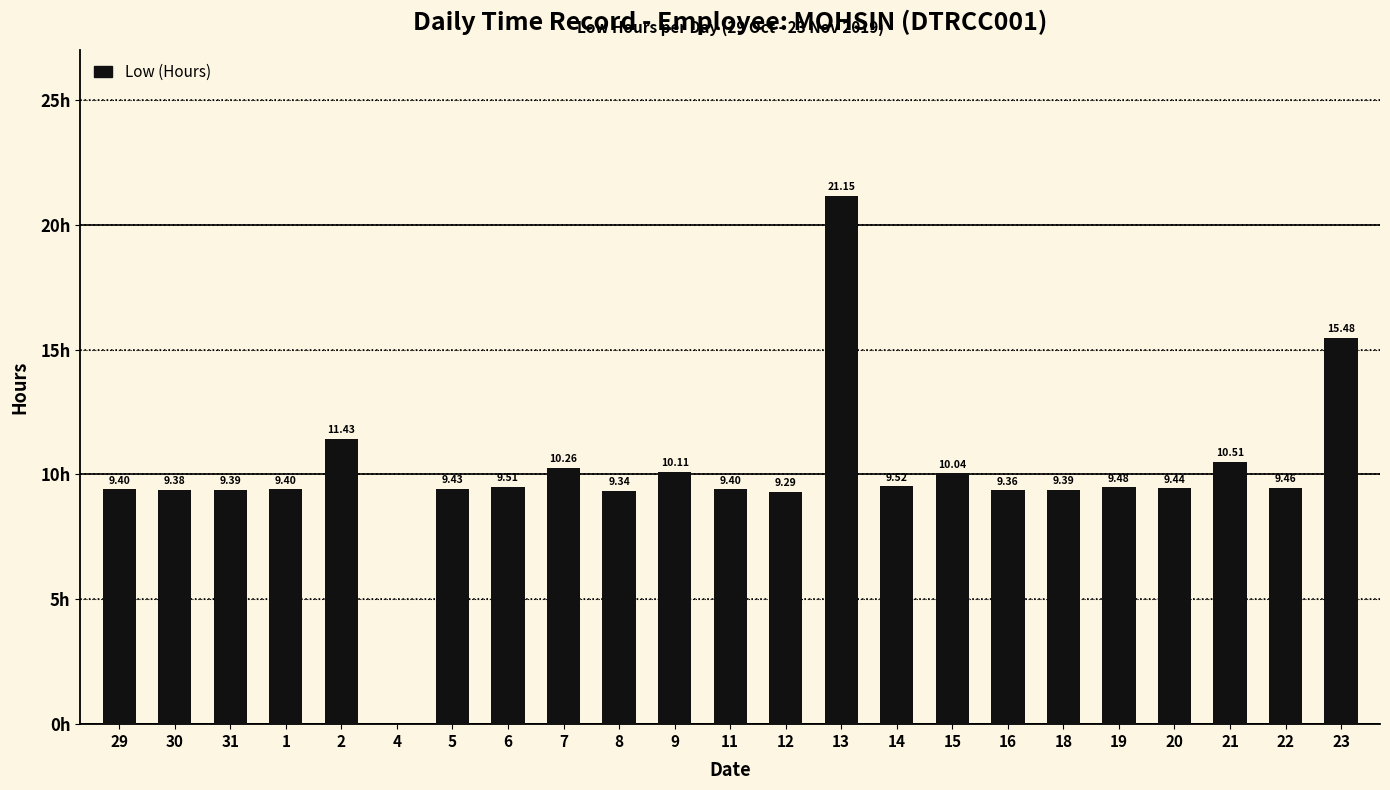

Does the chart contain stacked bars?

No